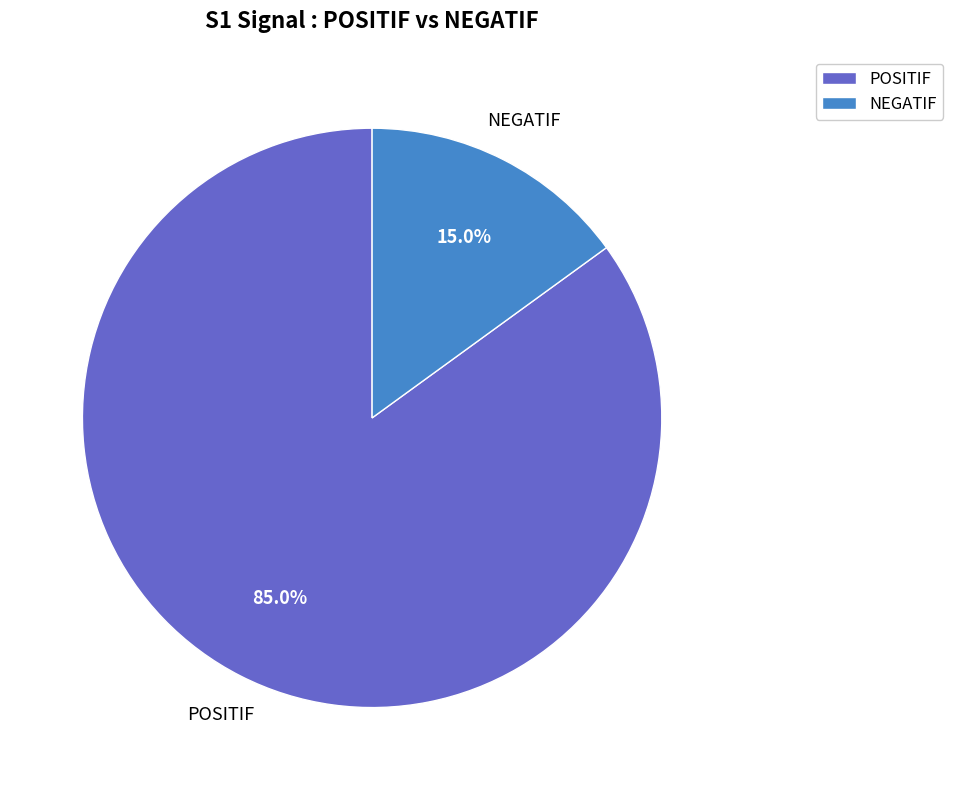

Is the sum of NEGATIF and POSITIF greater than half?

Yes